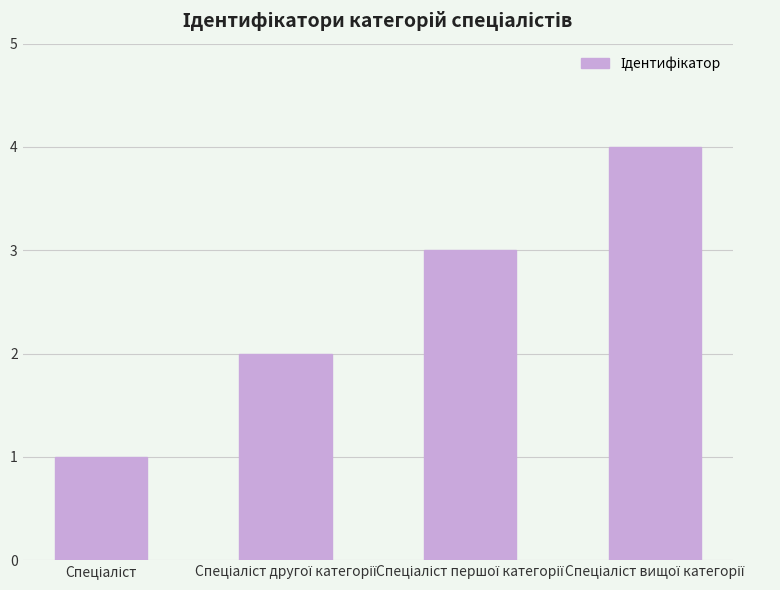

What is the maximum value shown in the chart?

4